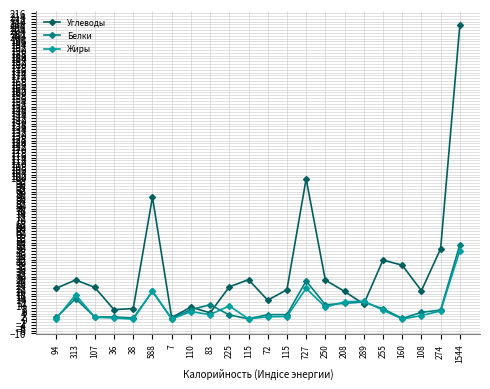

Which series has the widest spread of values?

Углеводы